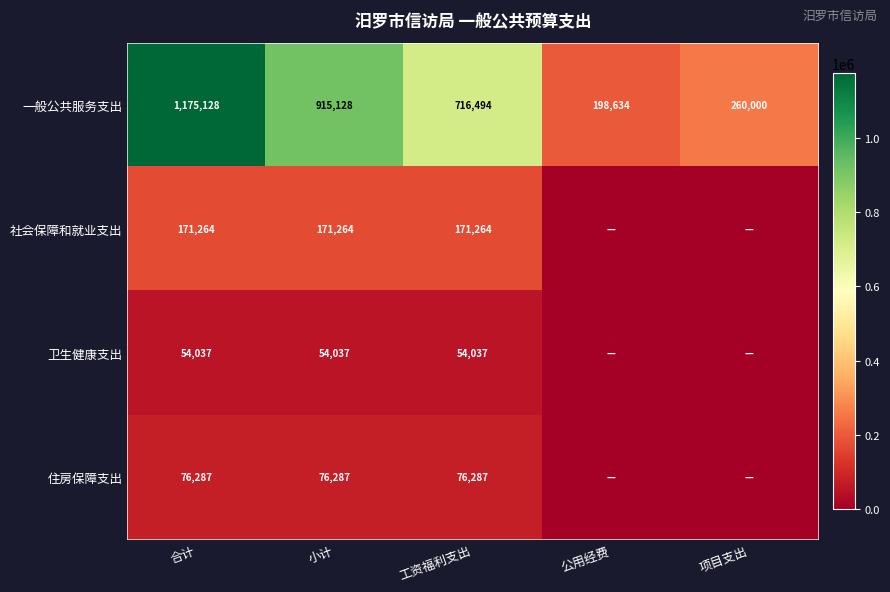

The 一般公共服务支出 series shows 915128 at 小计. True or false?

True